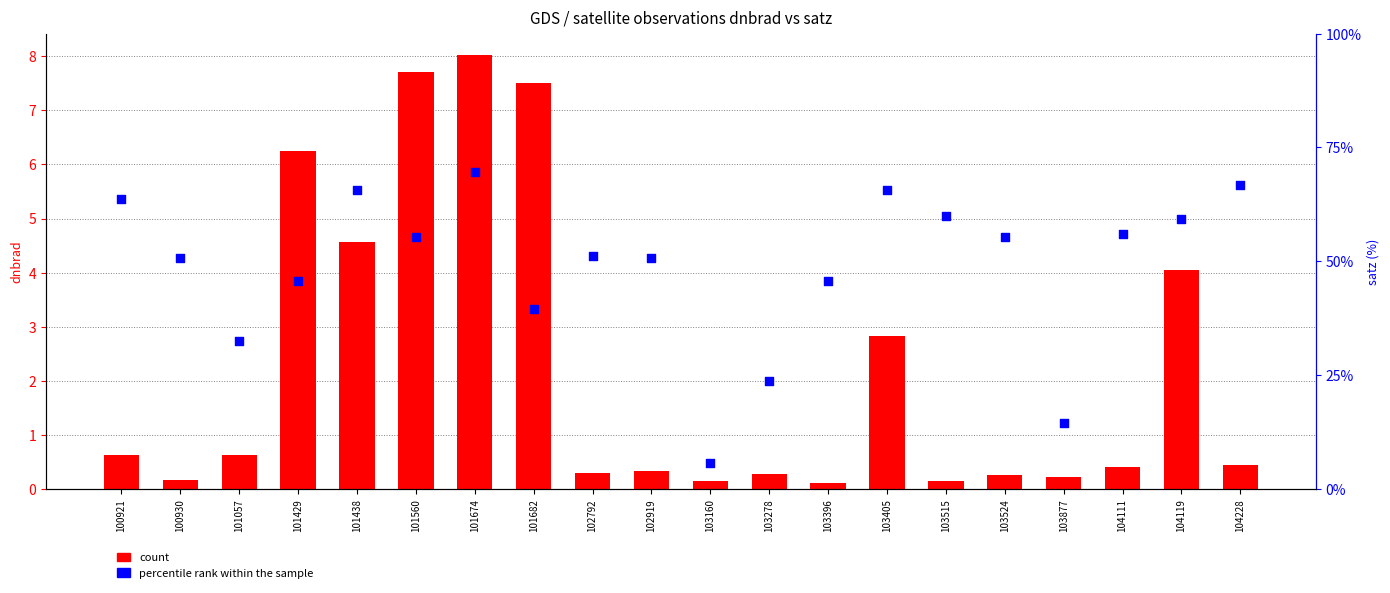

What are all the series names shown in the legend?

count, percentile rank within the sample